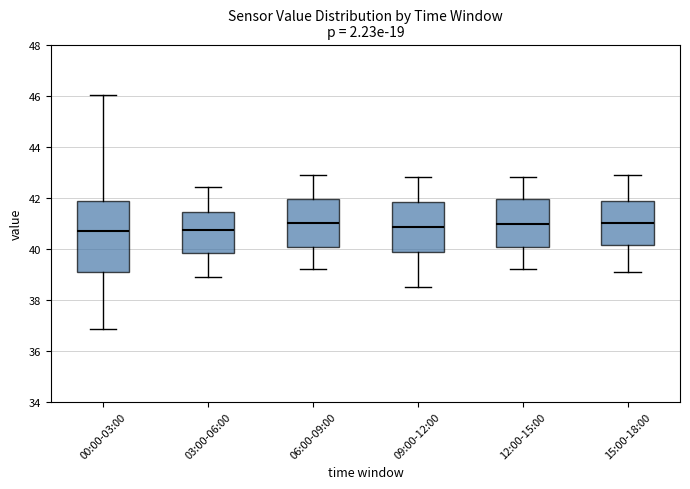

Which box is the tallest, from its lower edge to its upper edge?

00:00-03:00